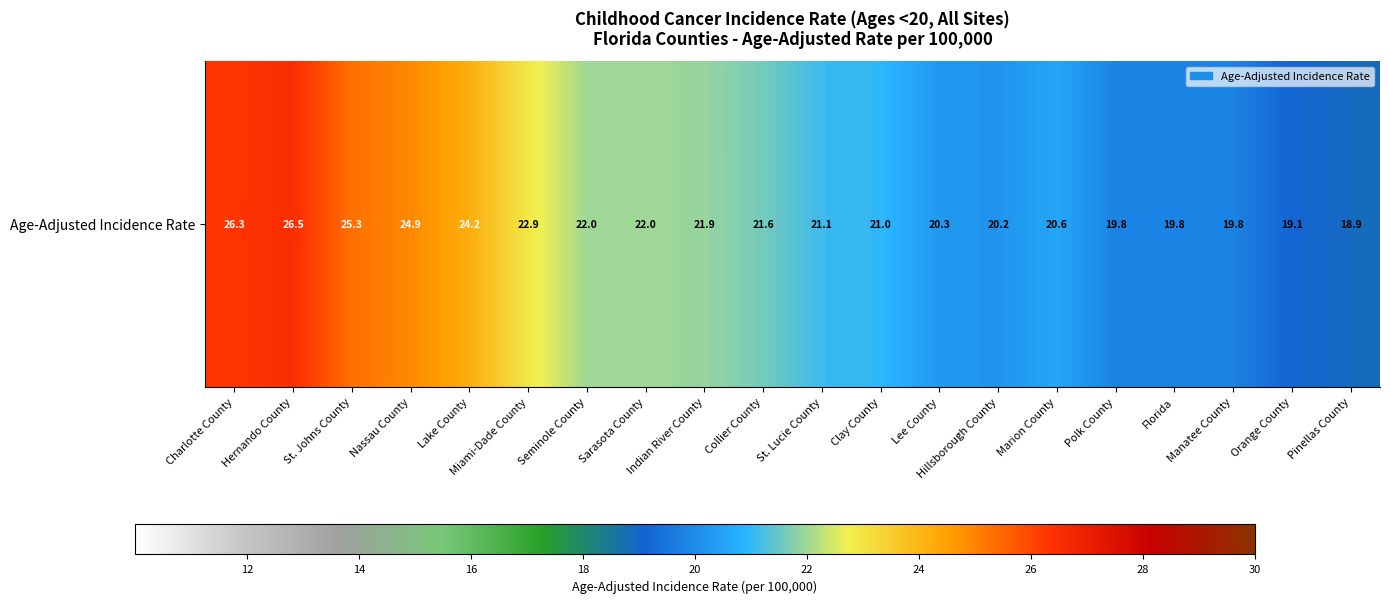

What value does the data have at Indian River County?

21.9